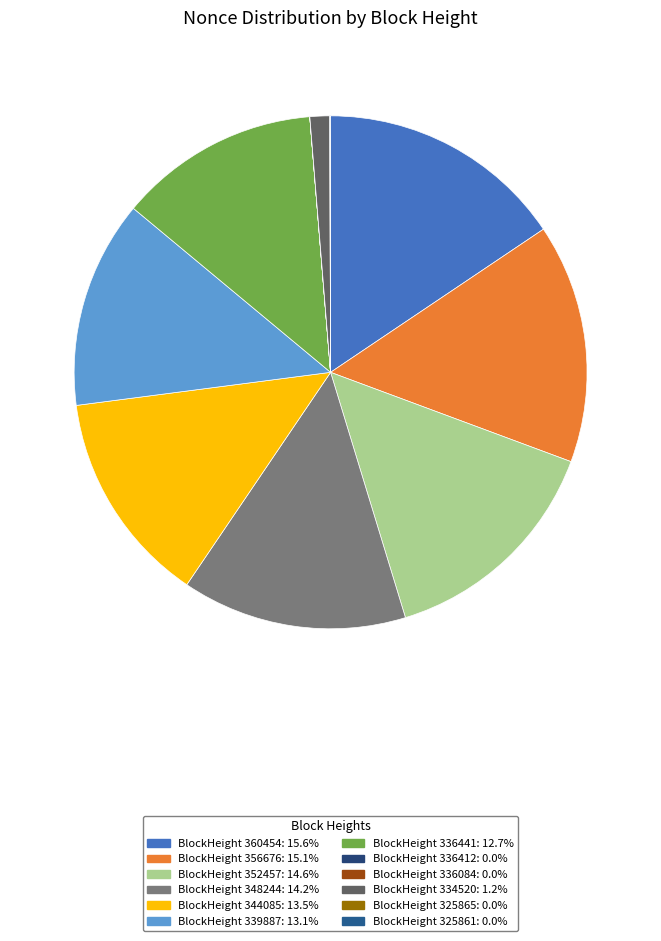

What is the largest slice in the pie chart?

360454